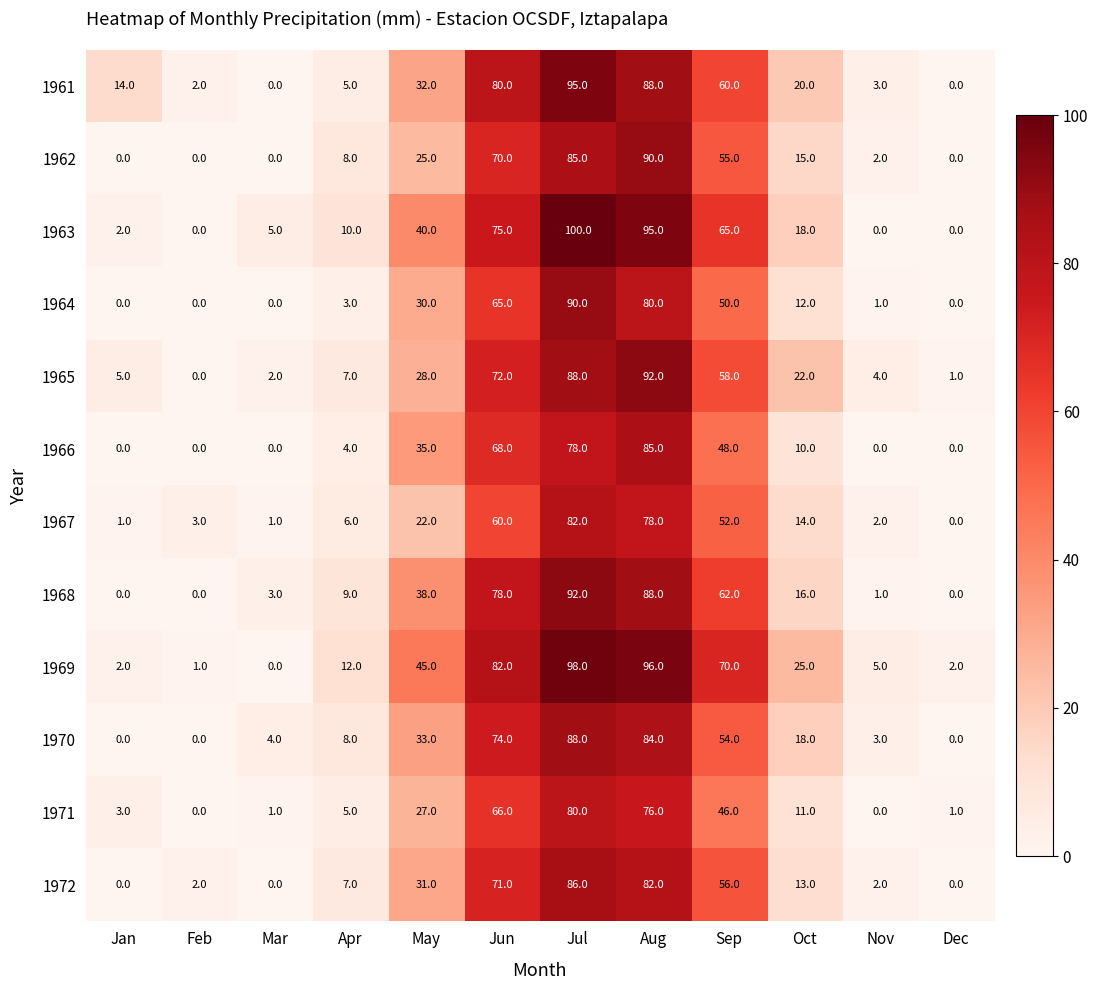

At how many categories does at least one series exceed 59?

4